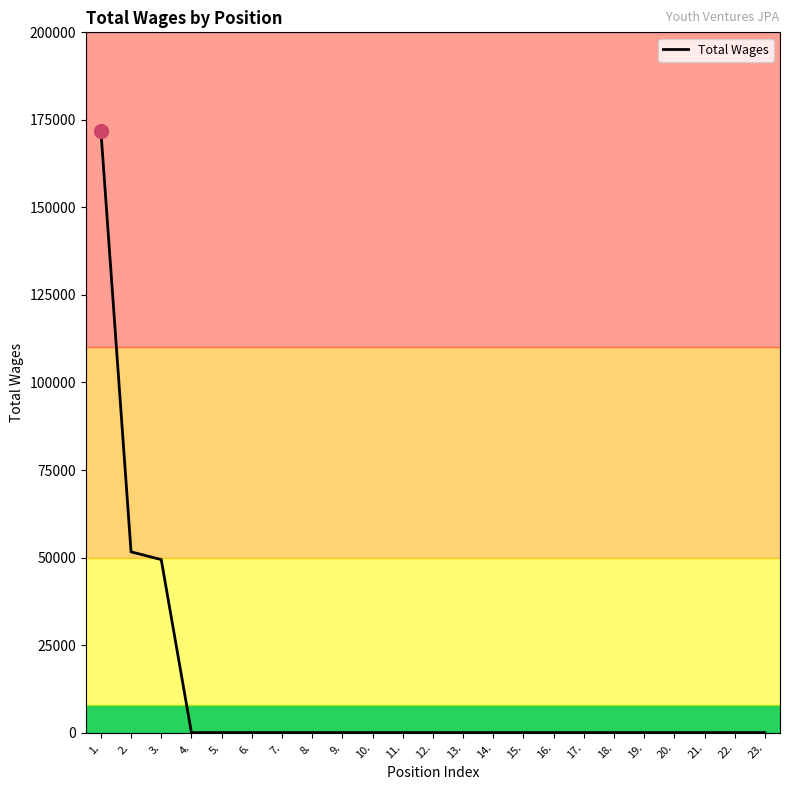

Reading right to left, what are all the values shown in this chart?

0	0	0	0	0	0	0	0	0	0	0	0	0	0	0	0	0	0	0	0	49420	51620	171919